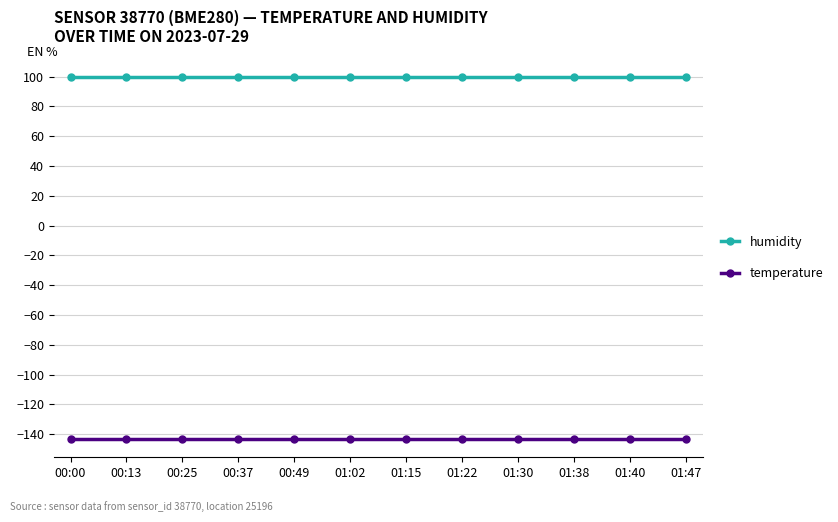

What is the smallest value displayed?

-143.3